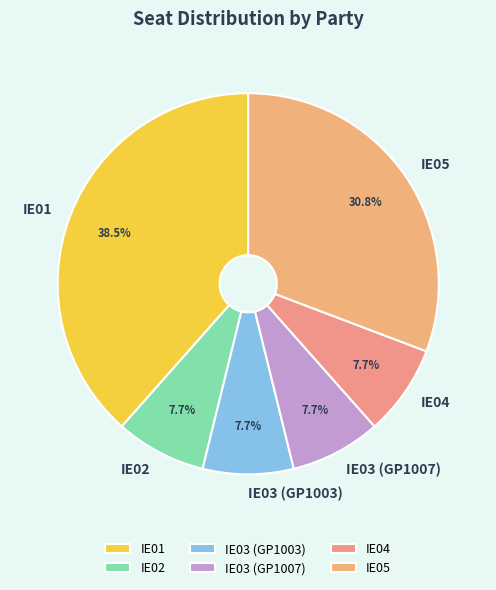

Combined, what portion of the pie is IE02 and IE01?

46.2%